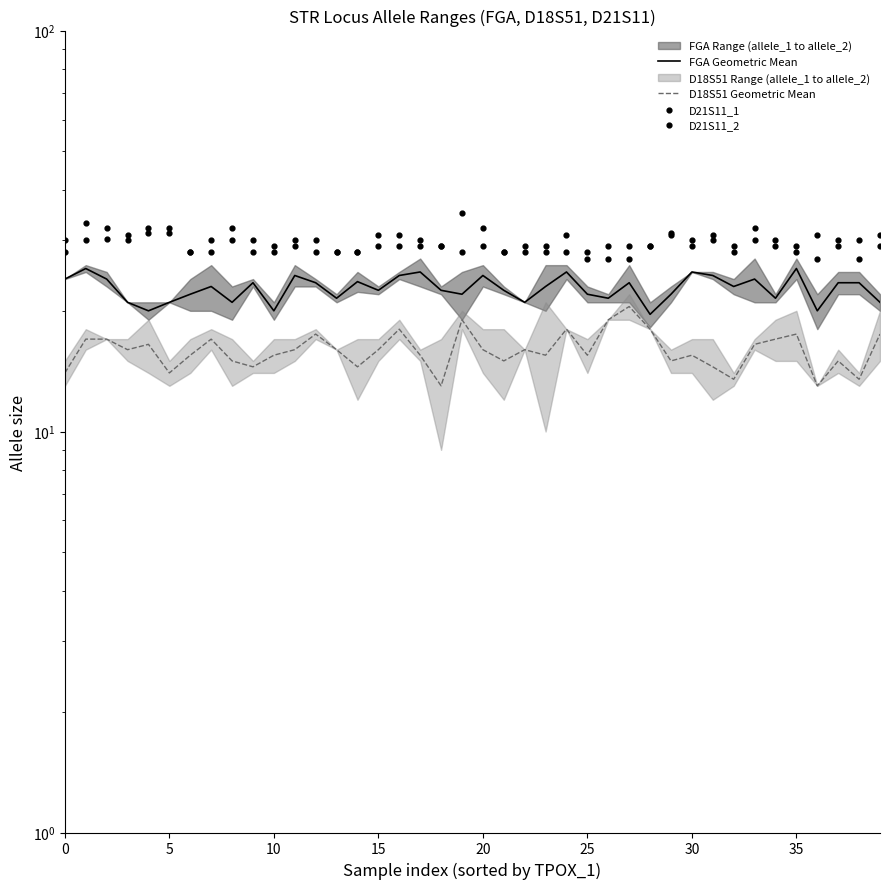

Is the value of D18S51 Geometric Mean at 25 greater than the value of D21S11_2 at 35?

No